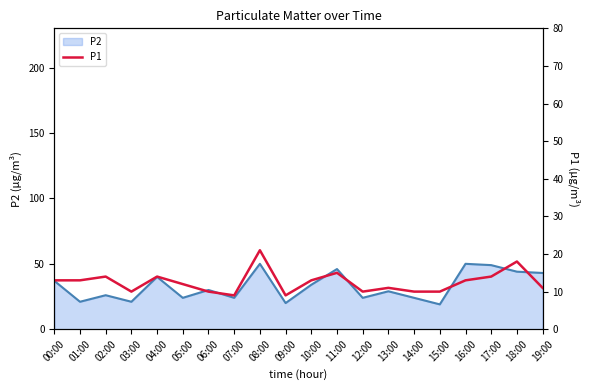

Which has a higher value, 14:00 or 13:00?

13:00